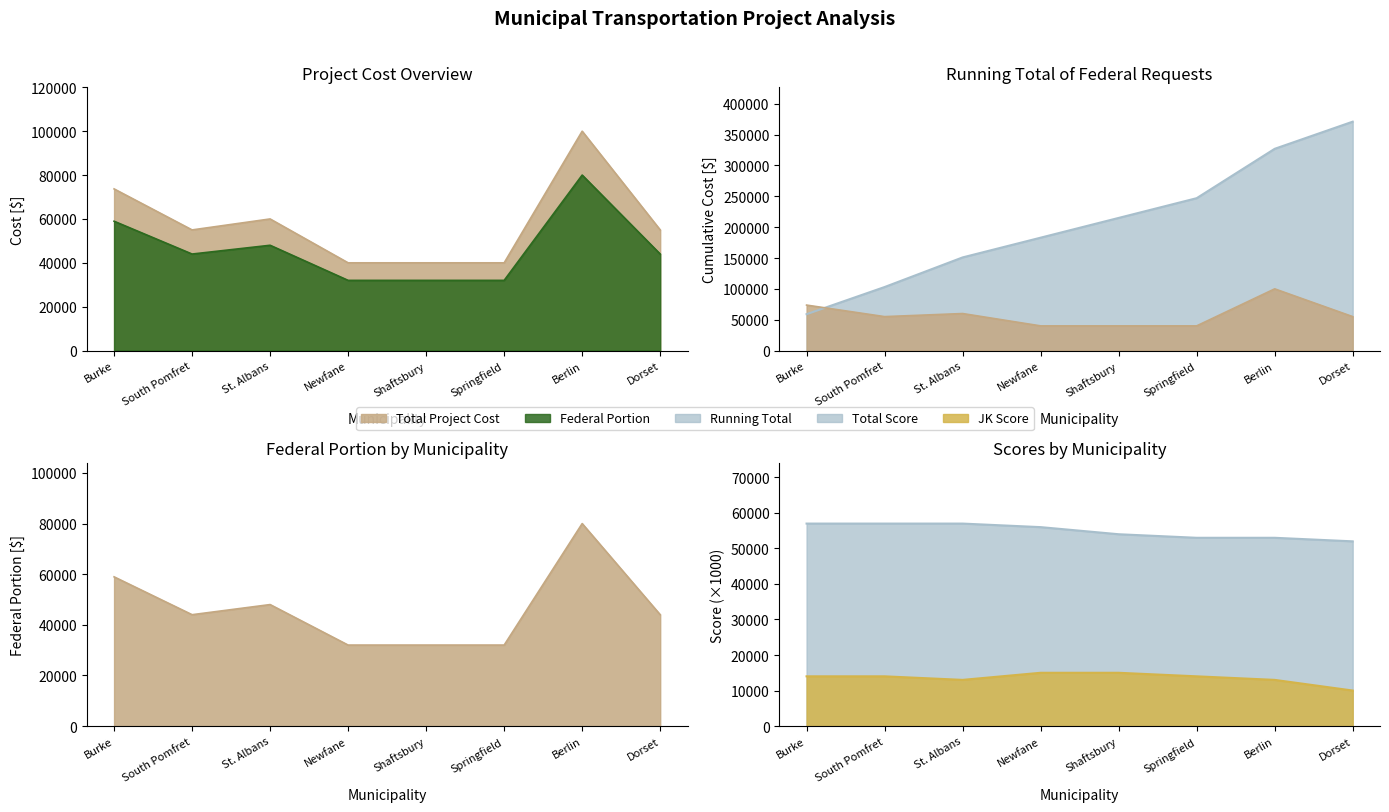

At which category is the sum across all series the highest?

Berlin